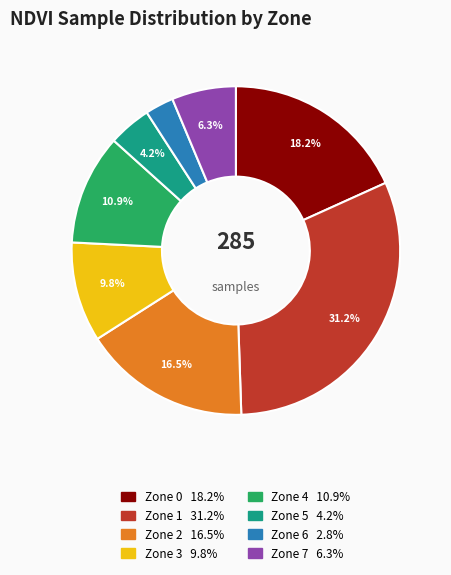

Combined, what portion of the pie is Zone 1 and Zone 7?

37.5%